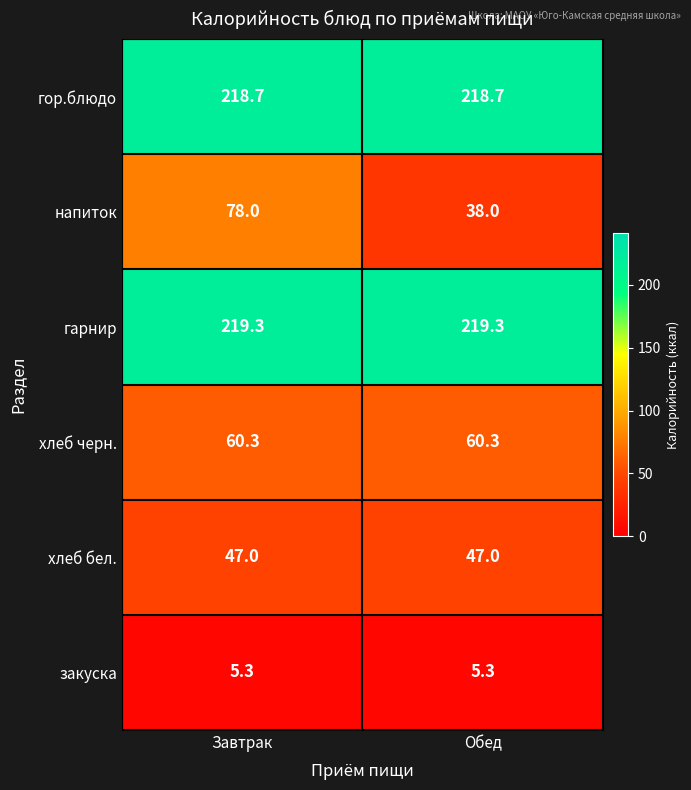

What is the sum of the хлеб черн. values at Обед and Завтрак?

120.6